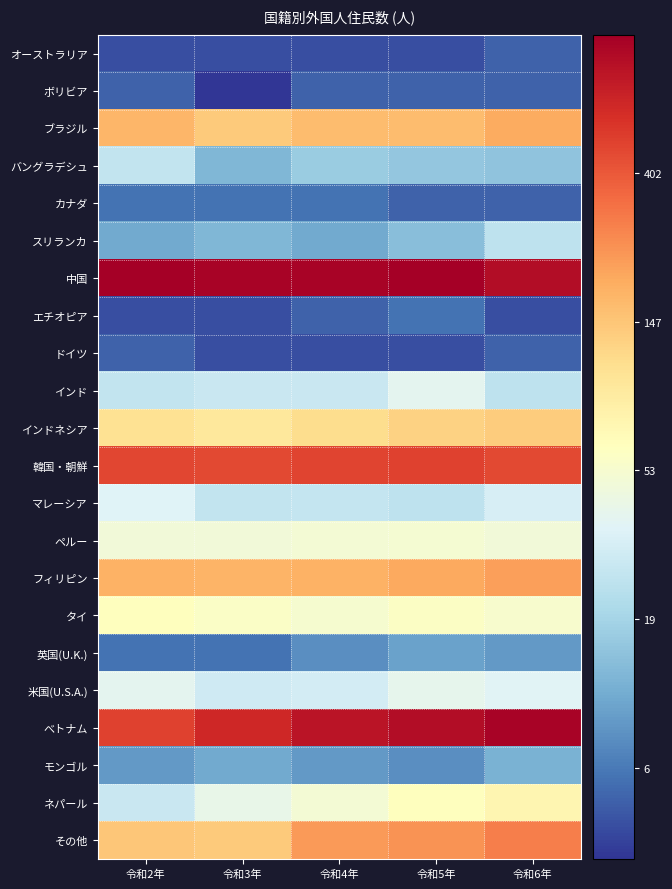

At how many categories does at least one series exceed 4?

5